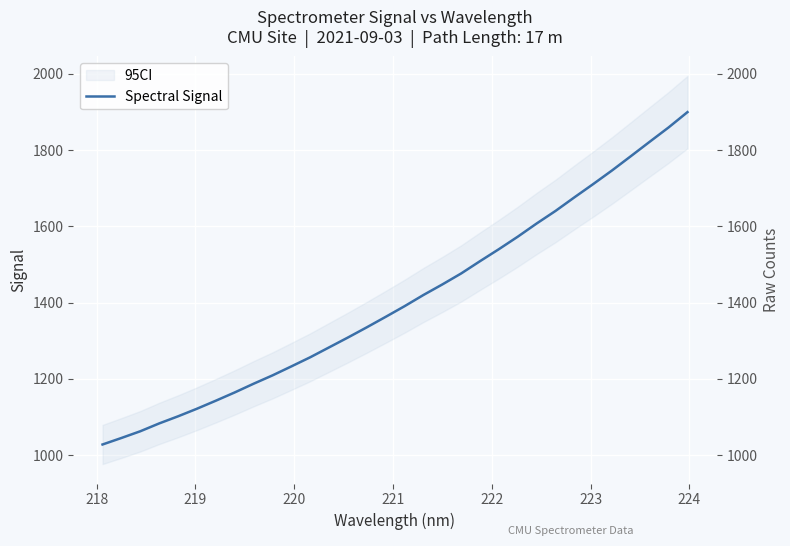

What is the minimum value shown in the chart?

1027.8